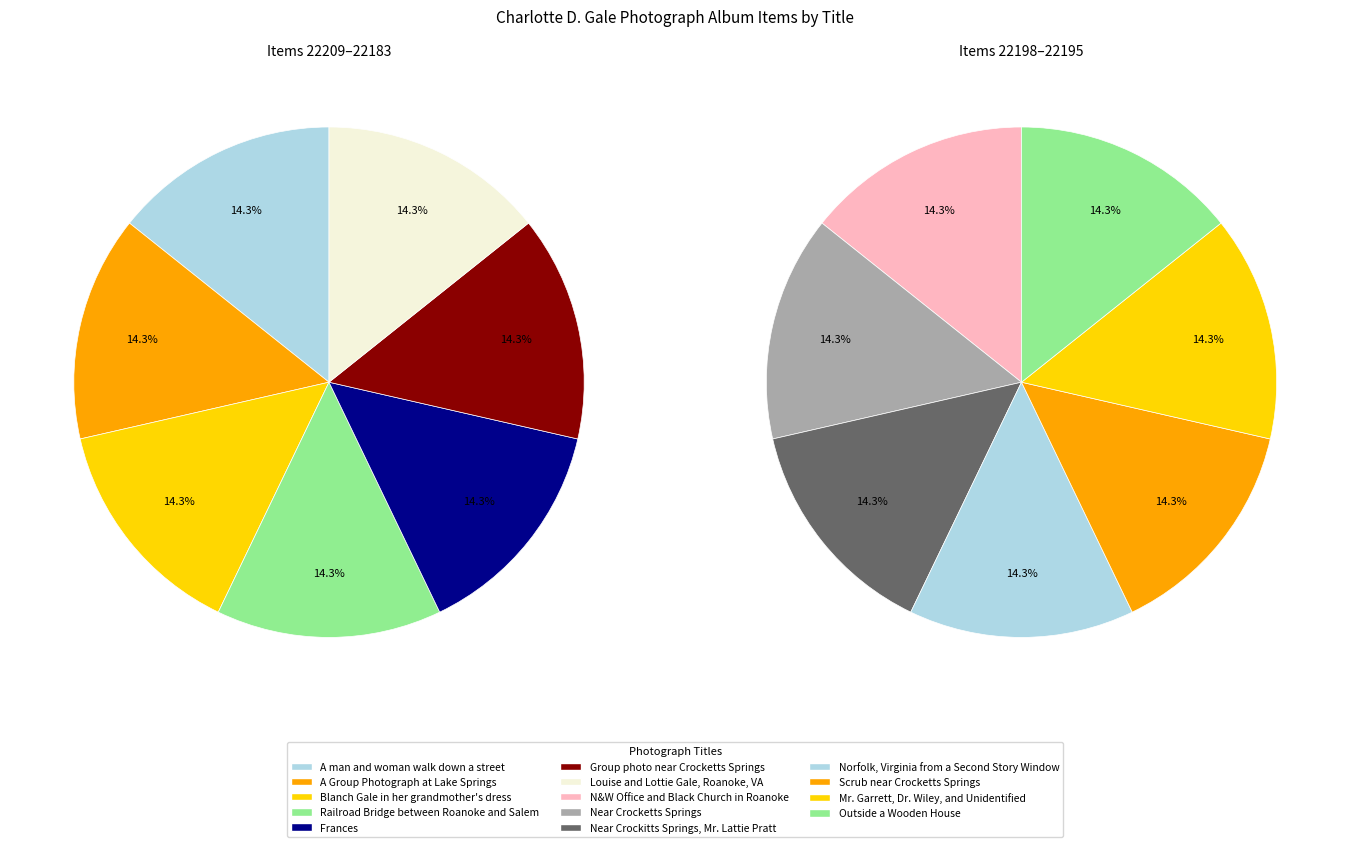

How many slices are in this pie chart?

14